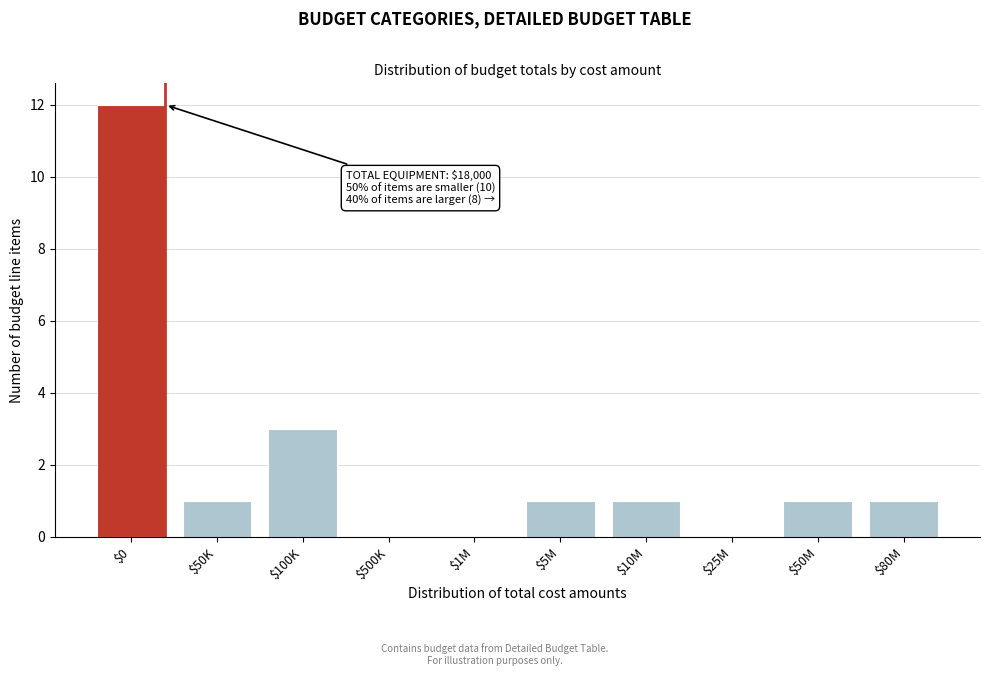

What is the sum of all values?

20